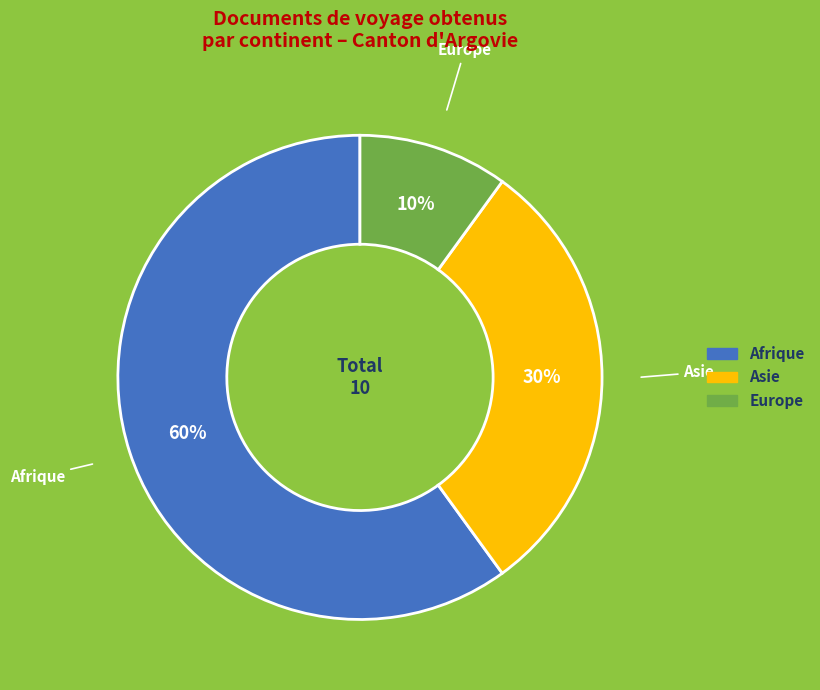

Rank the categories by value from highest to lowest.

Afrique, Asie, Europe